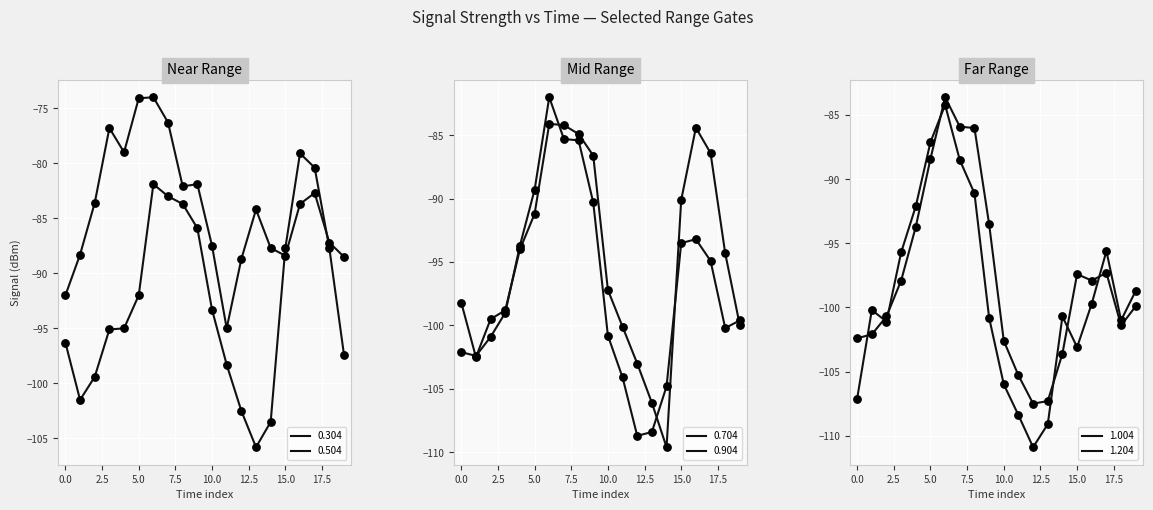

At how many categories does at least one series exceed -109?

20